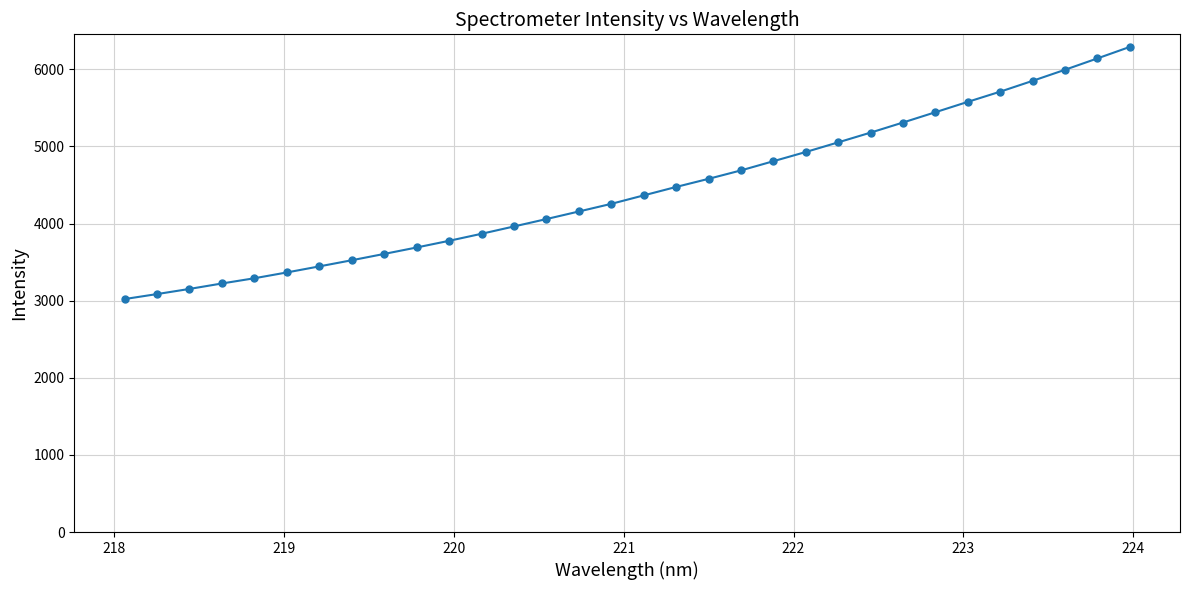

What is the smallest value displayed?

3020.4